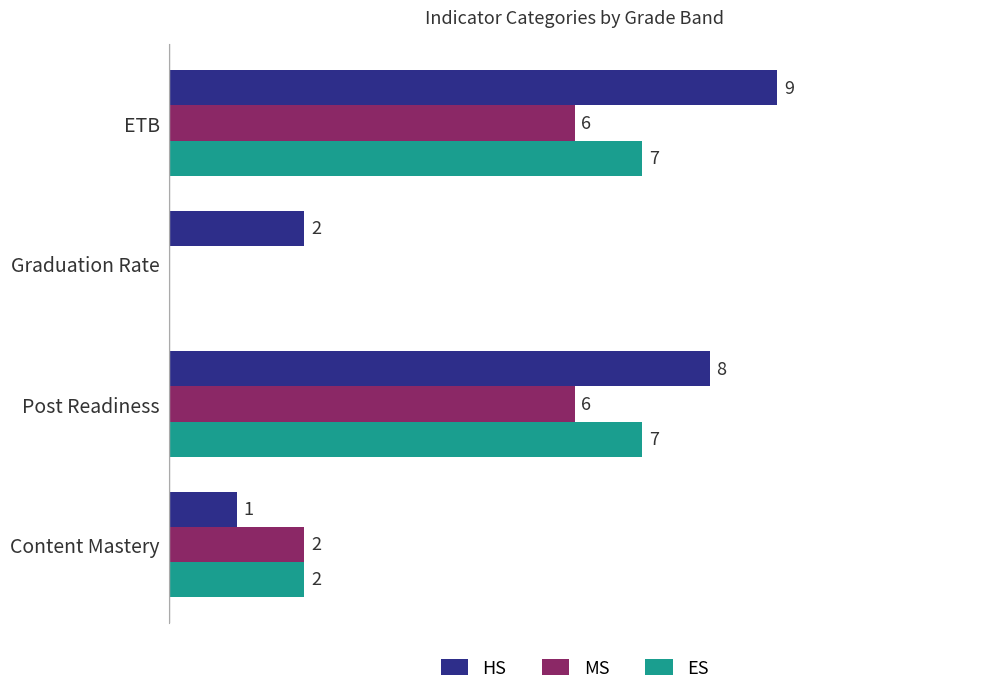

Which category has the highest value in the HS series?

ETB